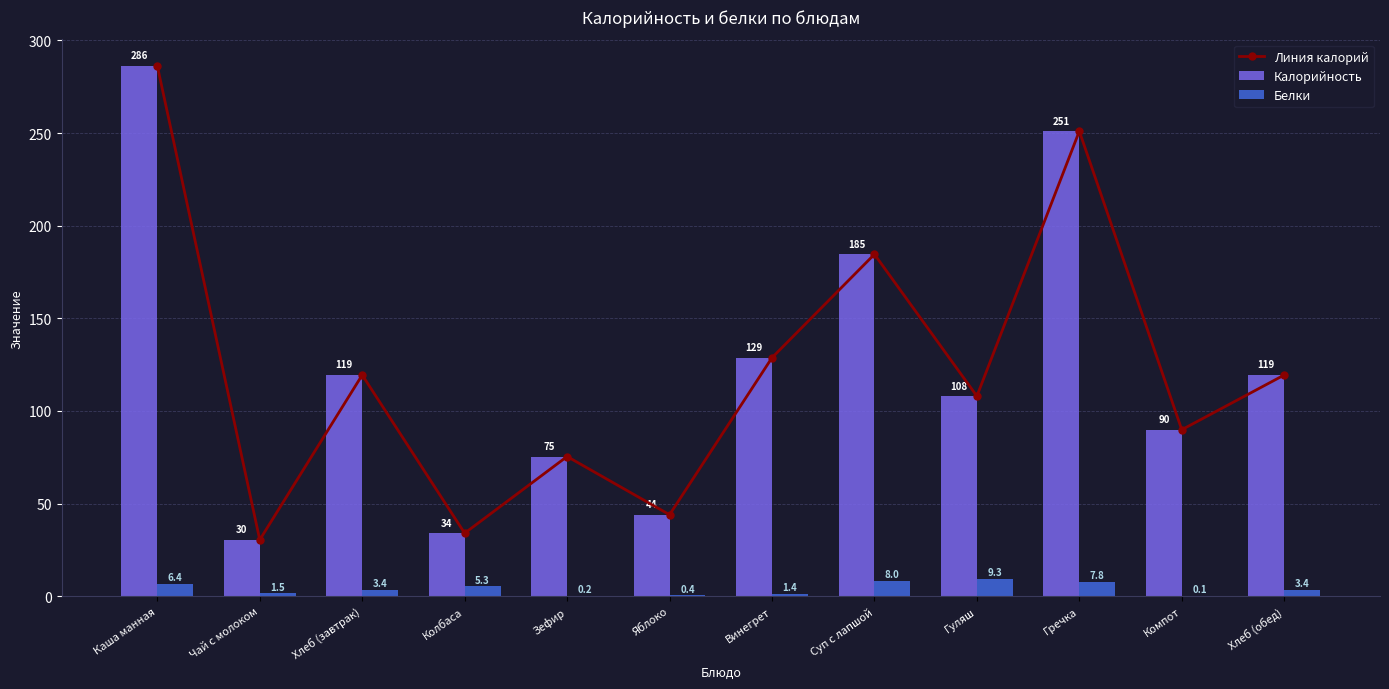

How many values in the Калорийность series exceed 119?

6